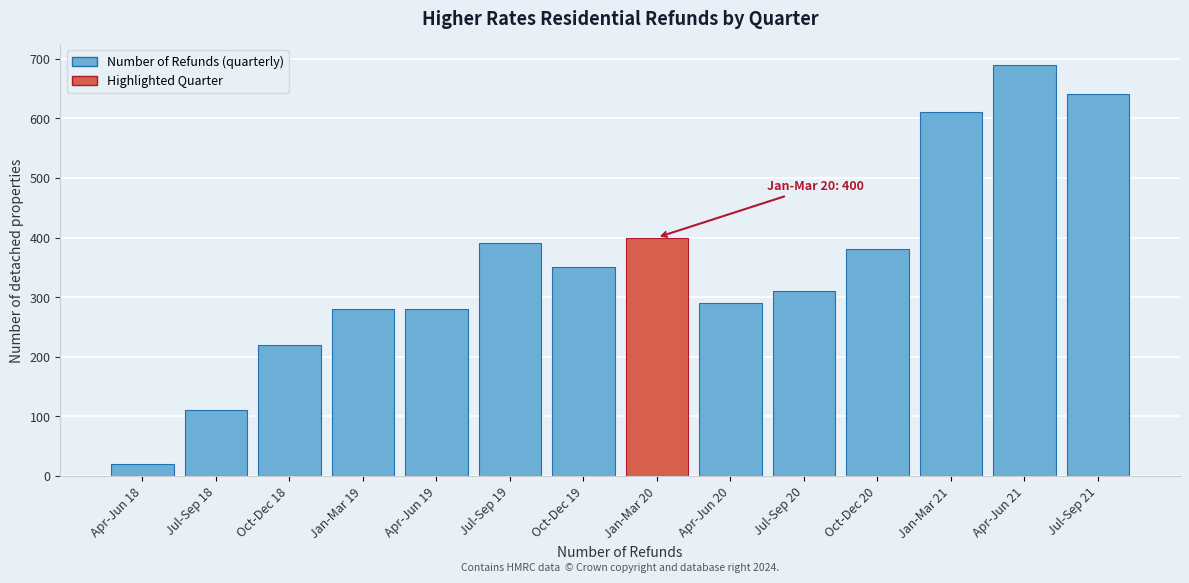

Reading left to right, what are all the values shown in this chart?

20	110	220	280	280	390	350	400	290	310	380	610	690	640